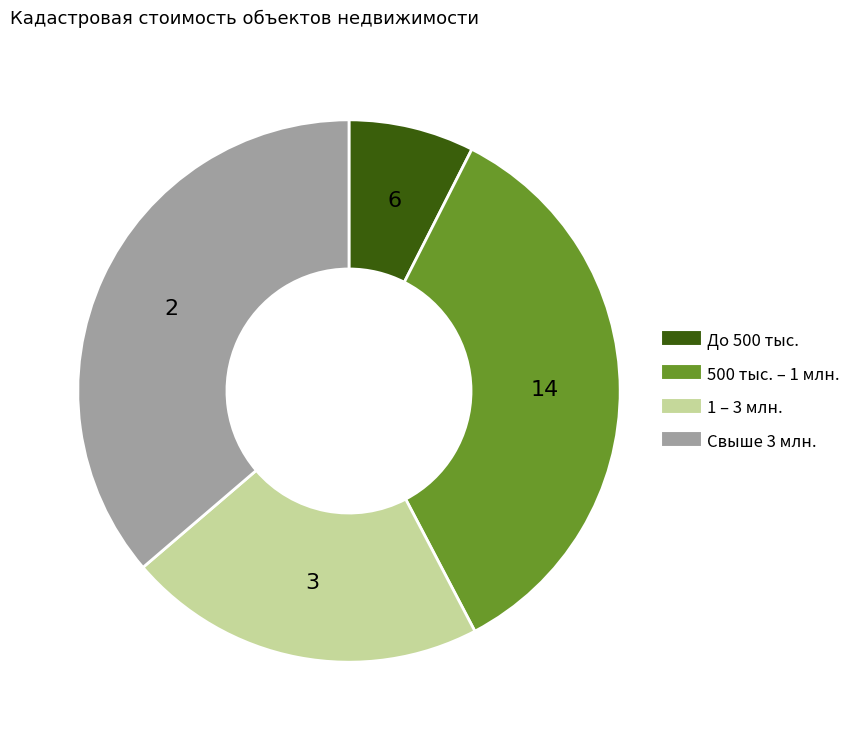

Does any single category account for the majority?

No